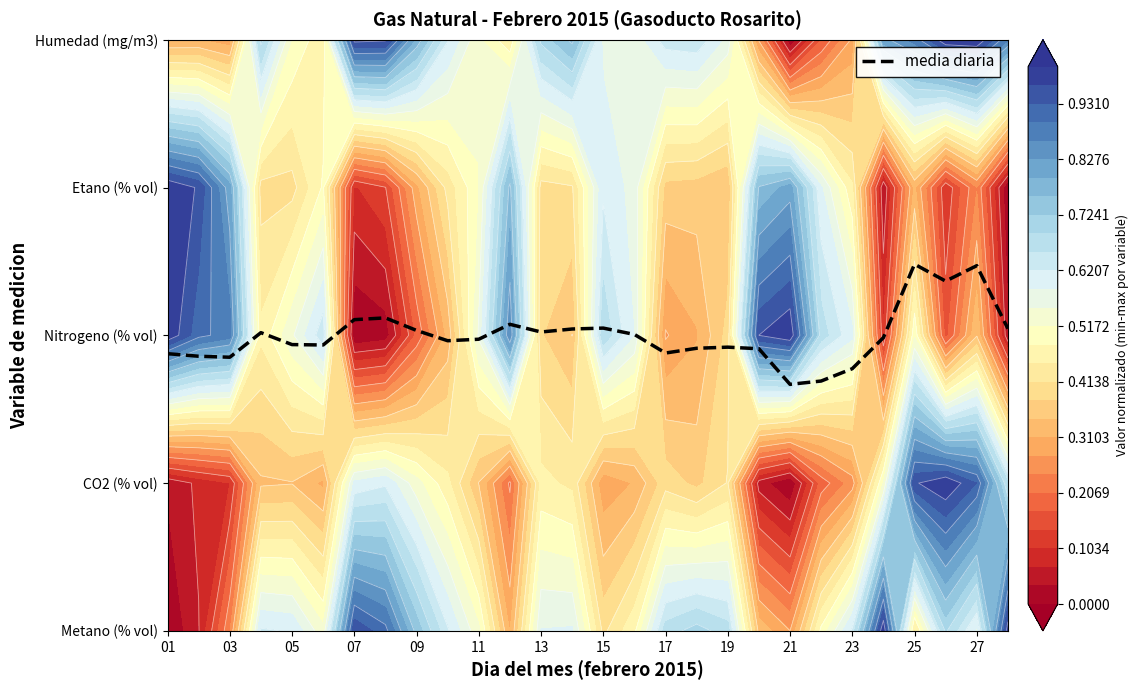

What is the change in value from 15 to 23?

-0.3